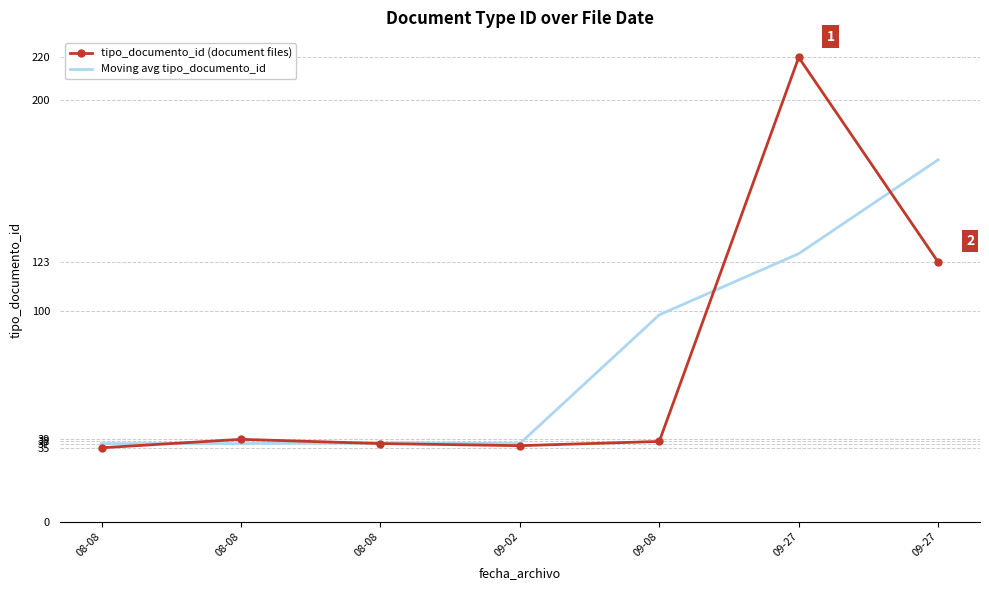

Reading left to right, extract all data points from this chart.

tipo_documento_id (document files): 08-08=35.0	08-08=39.0	08-08=37.0	09-02=36.0	09-08=38.0	09-27=220.0	09-27=123.0
Moving avg tipo_documento_id: 08-08=37.0	08-08=37.0	08-08=37.3	09-02=37.0	09-08=98.0	09-27=127.0	09-27=171.5